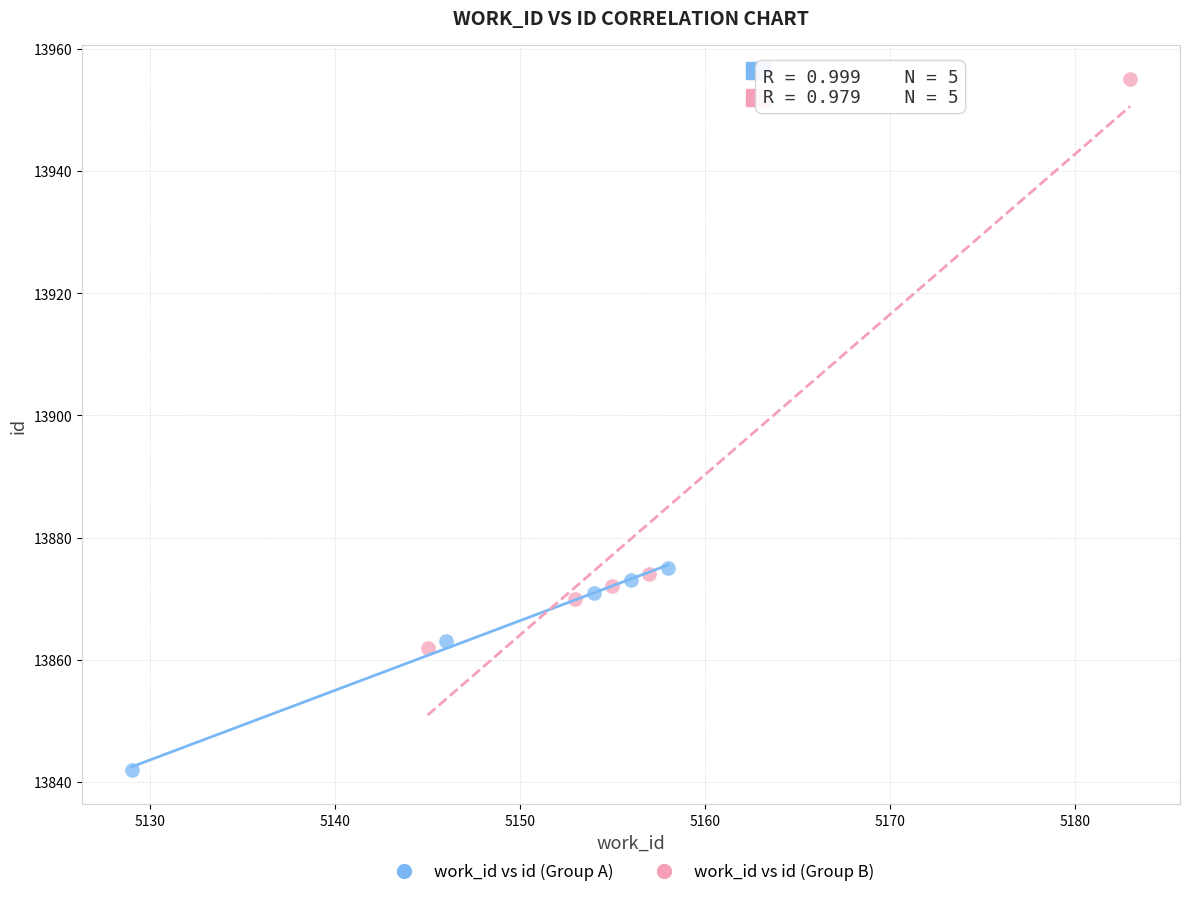

What are all the series names shown in the legend?

work_id vs id (Group A), work_id vs id (Group B)